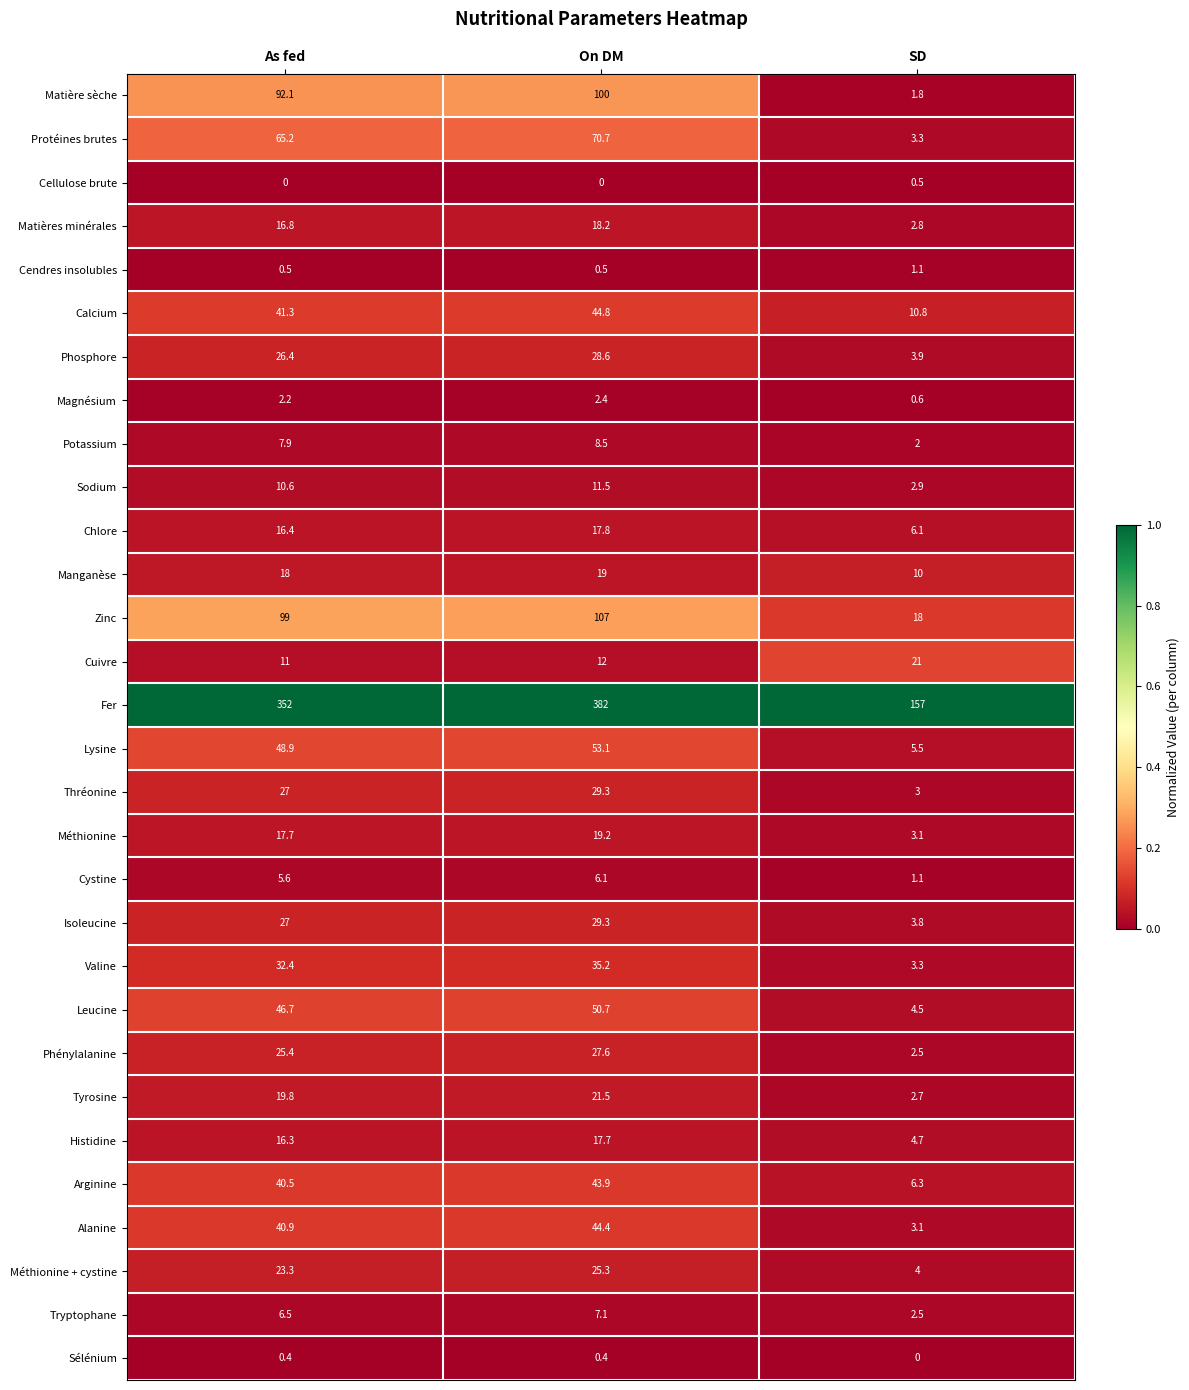

What is the greatest value displayed?

382.0